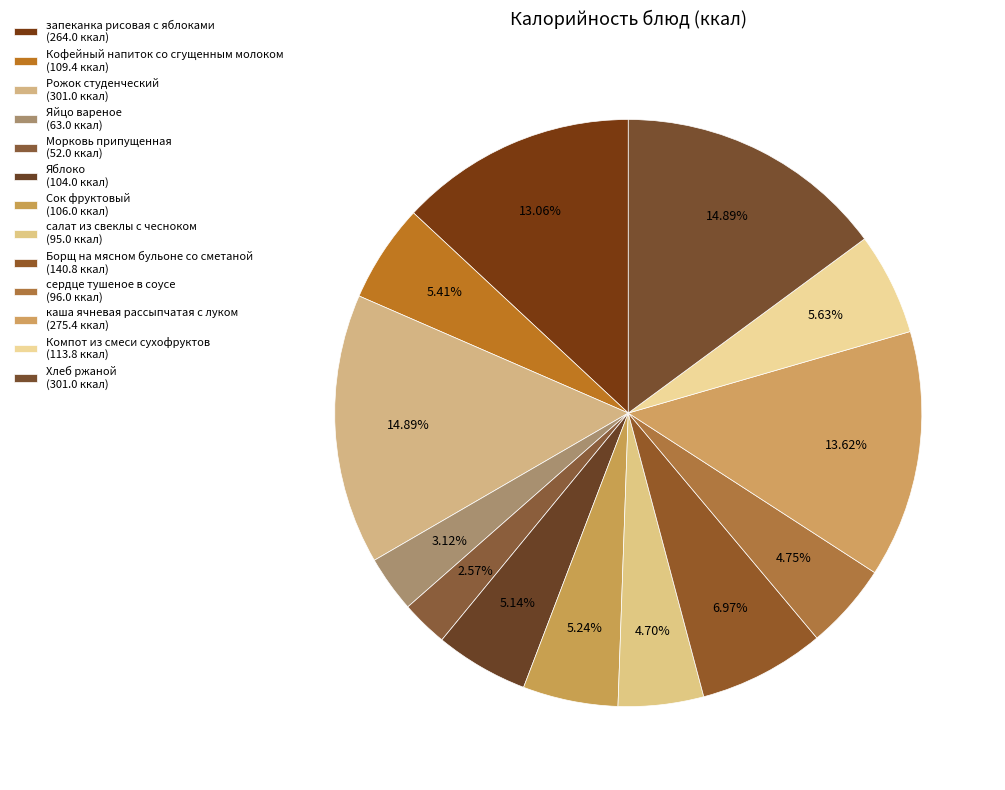

Count the number of slices in the pie.

13